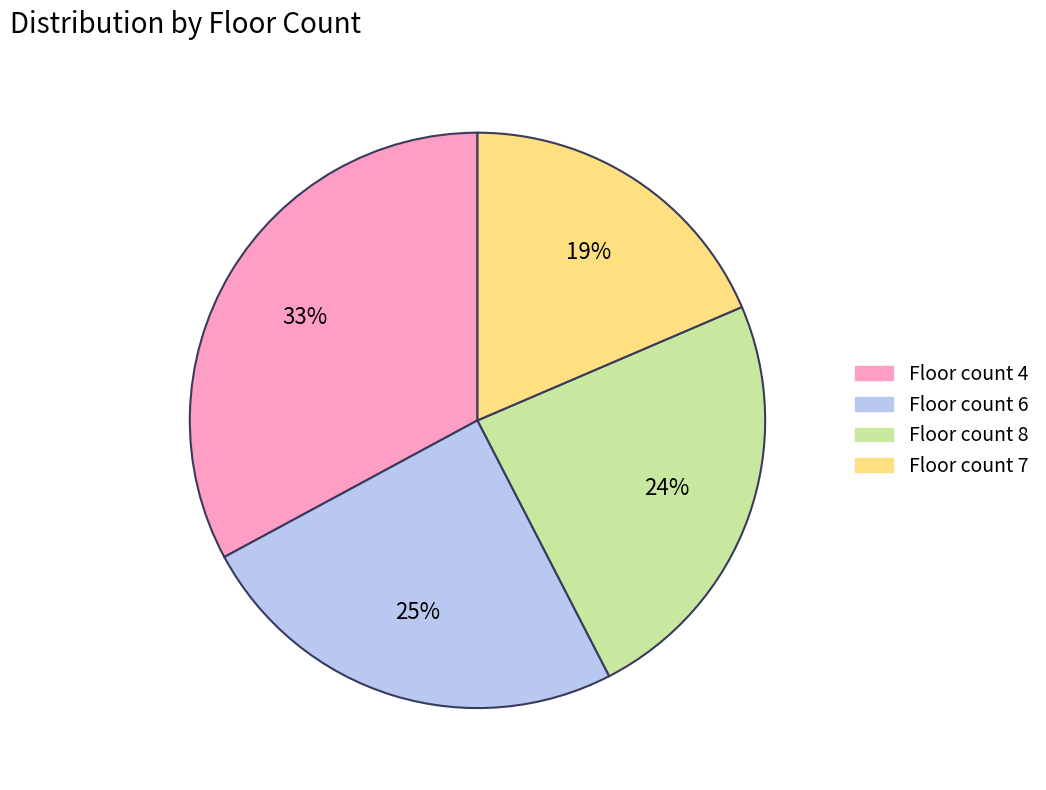

Is the sum of Floor count 7 and Floor count 4 greater than half?

Yes